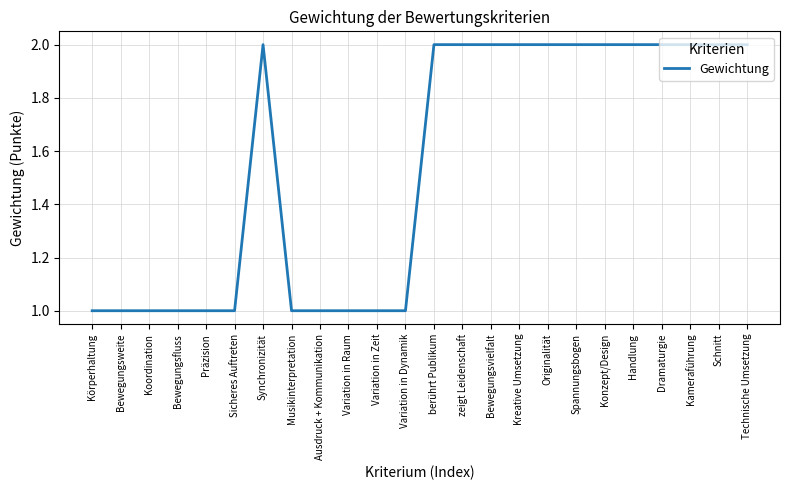

What value does the data have at Ausdruck + Kommunikation?

1